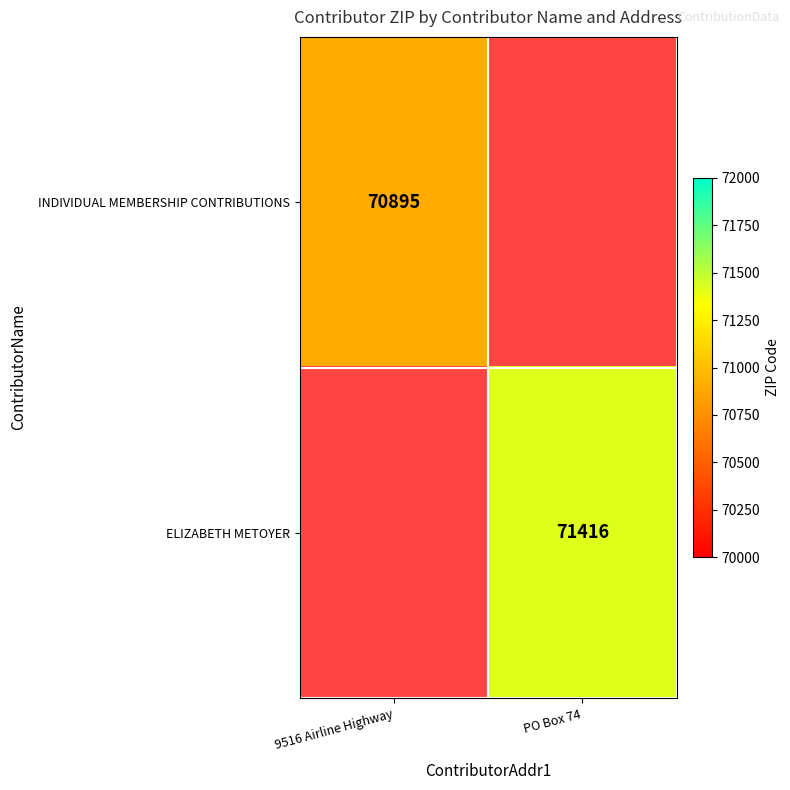

True or false: ELIZABETH METOYER has a value of 71416 at PO Box 74.

True